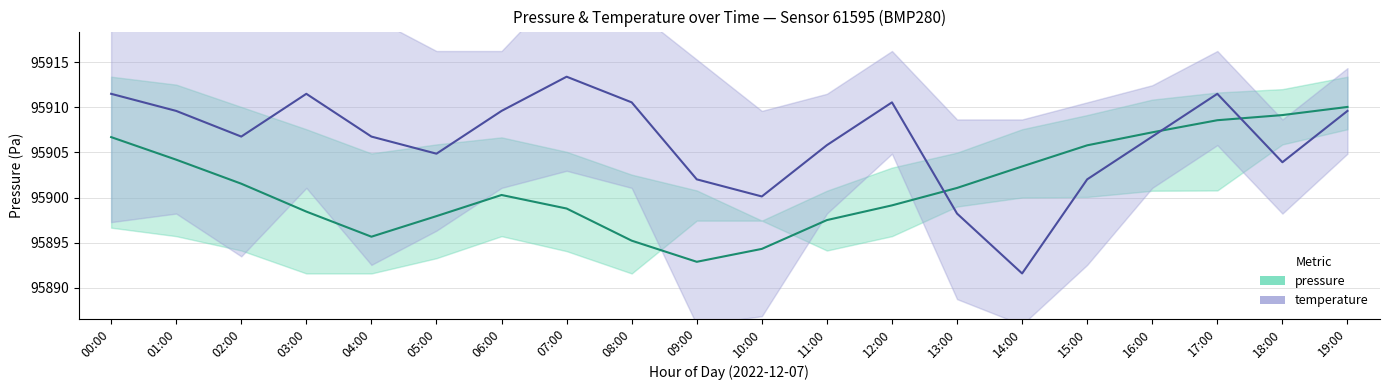

Is it true that pressure equals 48694.6 at 00:00?

False